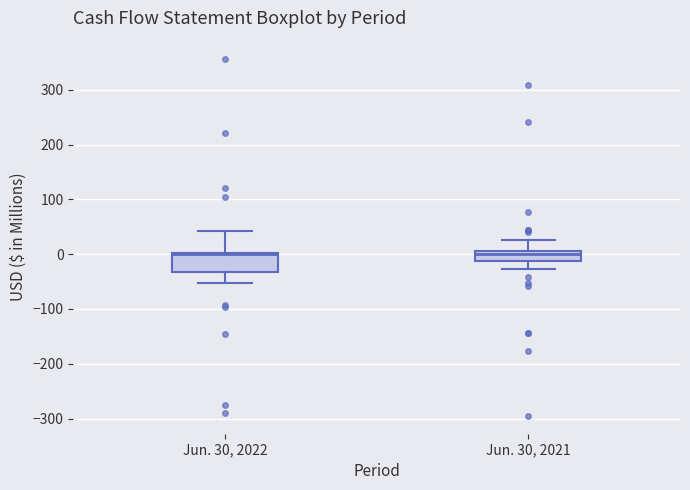

Reading left to right, transcribe this box plot: for each box, give where its median line is, the range the box spans, and where its two whiskers end, as read against the y-axis. The values are not printed on the chart, so give them approximately, as read against the axis.

Jun. 30, 2022: median 0, box -30 to 0, whiskers -50 to 40
Jun. 30, 2021: median 0, box -10 to 10, whiskers -30 to 30